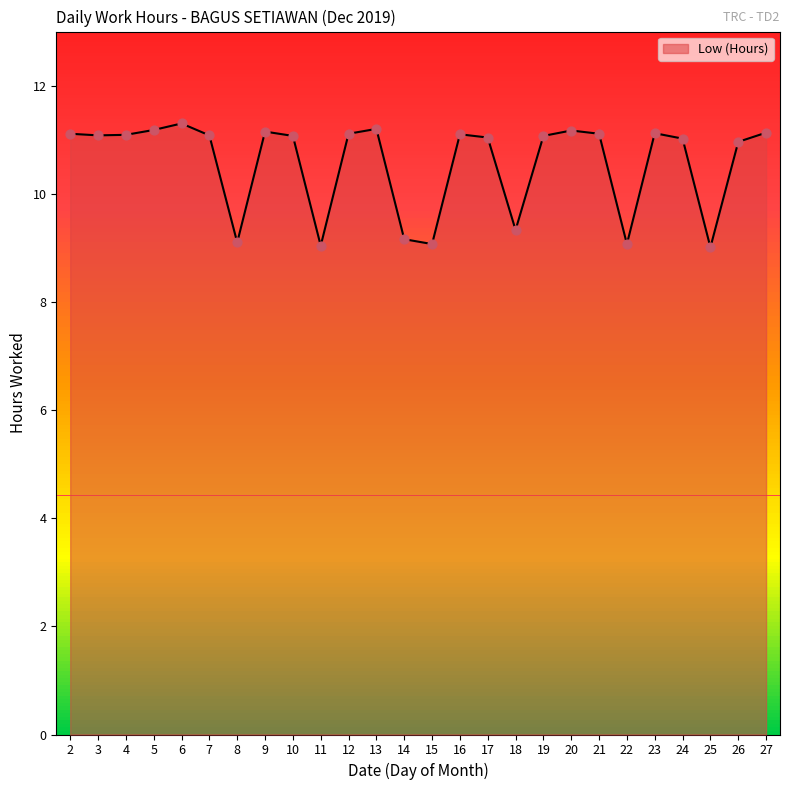

Approximately how many times larger is the value at 23 compared to 11?

1.2